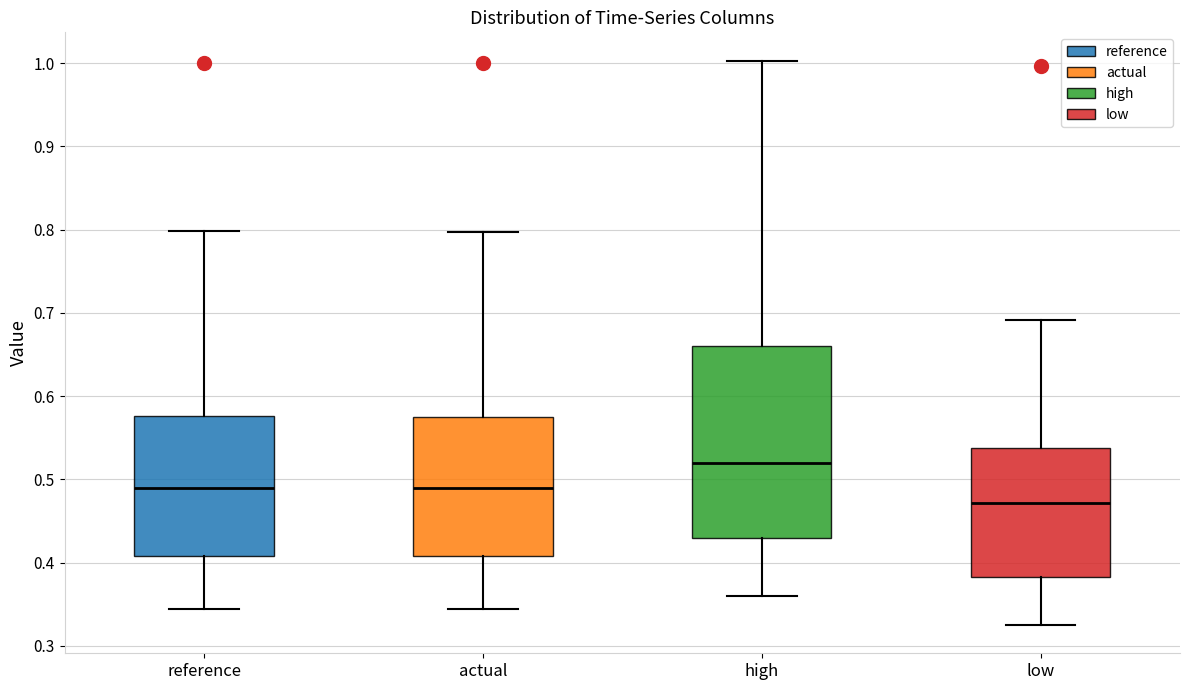

Reading left to right, read every box against the y-axis: the position of its median line, the range the box covers, and the ends of its whiskers. The values are not printed on the chart, so give them approximately, as read against the axis.

reference: median 0.49, box 0.41 to 0.58, whiskers 0.34 to 0.80
actual: median 0.49, box 0.41 to 0.58, whiskers 0.34 to 0.80
high: median 0.52, box 0.43 to 0.66, whiskers 0.36 to 1.00
low: median 0.47, box 0.38 to 0.54, whiskers 0.33 to 0.69